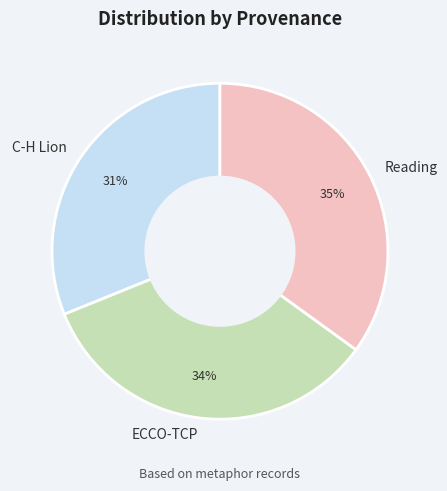

Which has a higher value, C-H Lion or ECCO-TCP?

ECCO-TCP